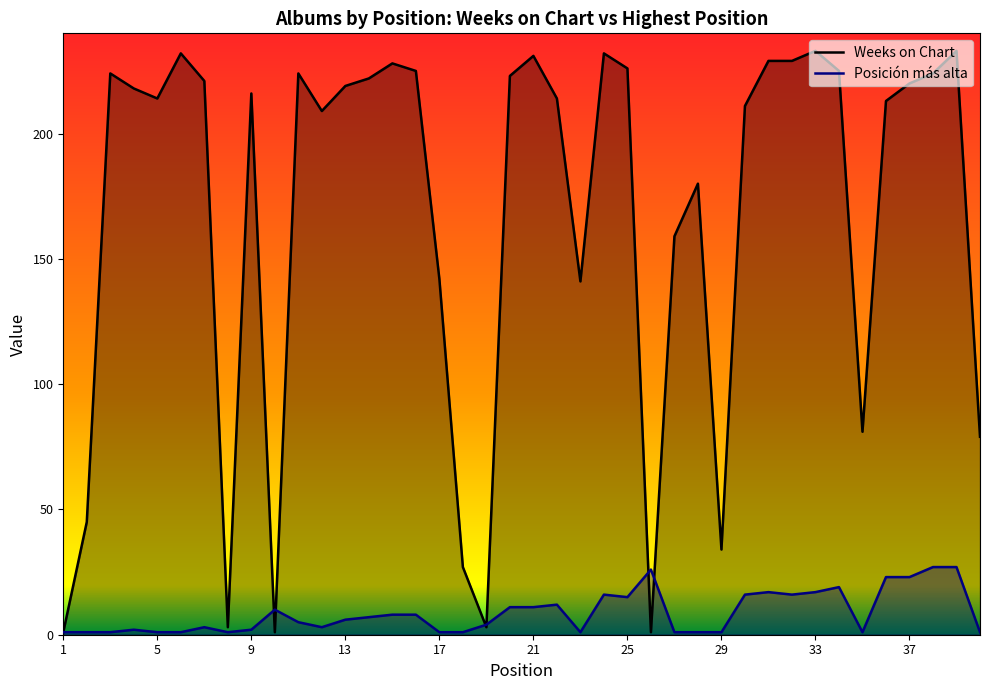

Reading left to right, list all the values displayed in this chart.

Weeks on Chart: 1	45	224	218	214	232	221	3	216	1	224	209	219	222	228	225	142	27	3	223	231	214	141	232	226	1	159	180	34	211	229	229	233	225	81	213	220	224	233	79
Posicion mas alta: 1	1	1	2	1	1	3	1	2	10	5	3	6	7	8	8	1	1	4	11	11	12	1	16	15	26	1	1	1	16	17	16	17	19	1	23	23	27	27	1